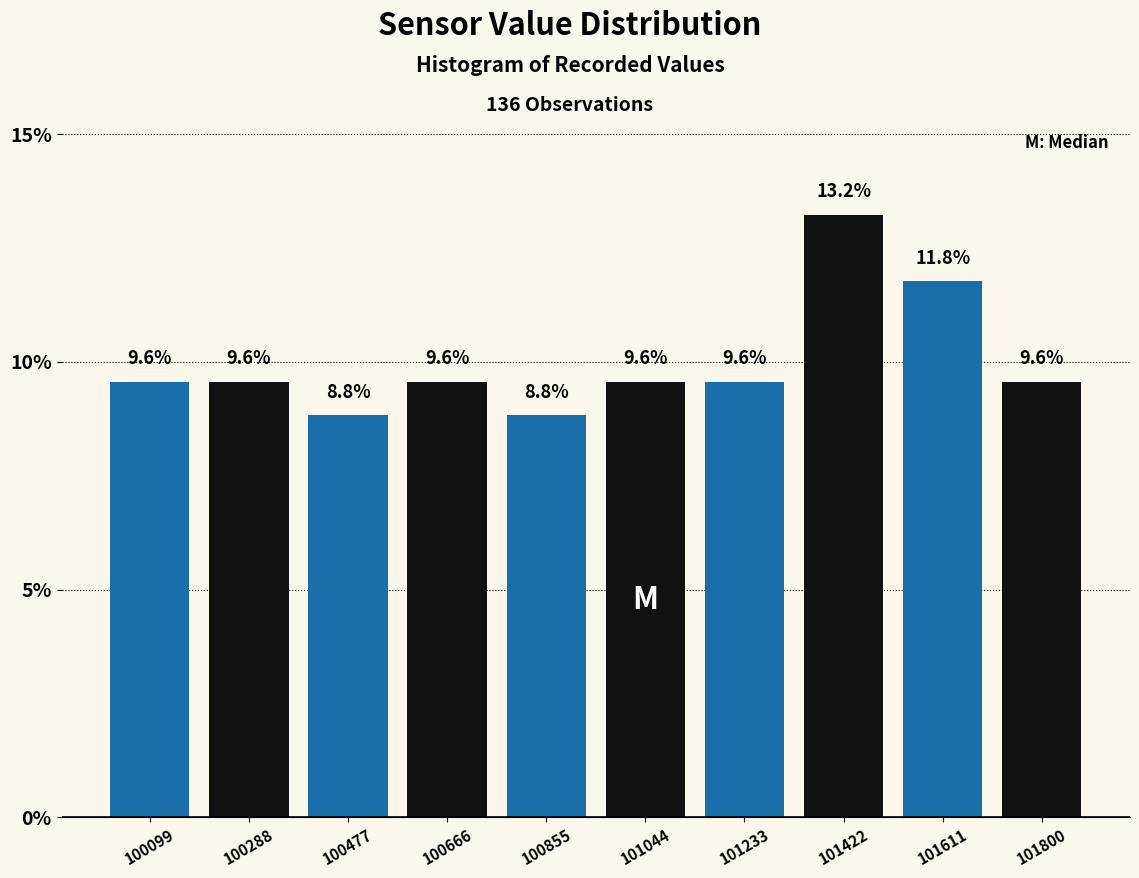

Reading left to right, list every bar in this chart as the range it spans on the x-axis followed by its height. The bar edges are not printed on the chart, so give them approximately, as read against the axis.

100000 to 100200: 9.6
100200 to 100380: 9.6
100380 to 100580: 8.8
100580 to 100760: 9.6
100760 to 100960: 8.8
100960 to 101140: 9.6
101140 to 101320: 9.6
101320 to 101520: 13.2
101520 to 101700: 11.8
101700 to 101900: 9.6